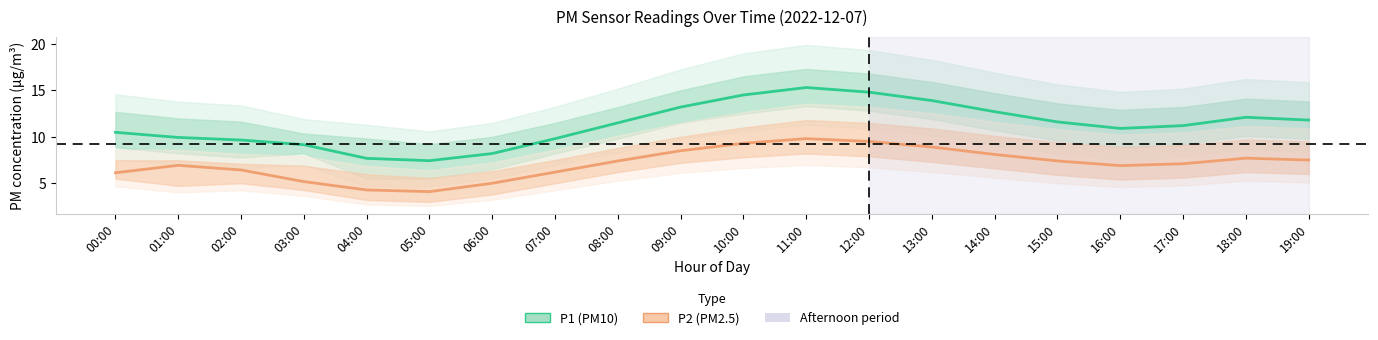

What are all the series names shown in the legend?

P1 (PM10), P2 (PM2.5)